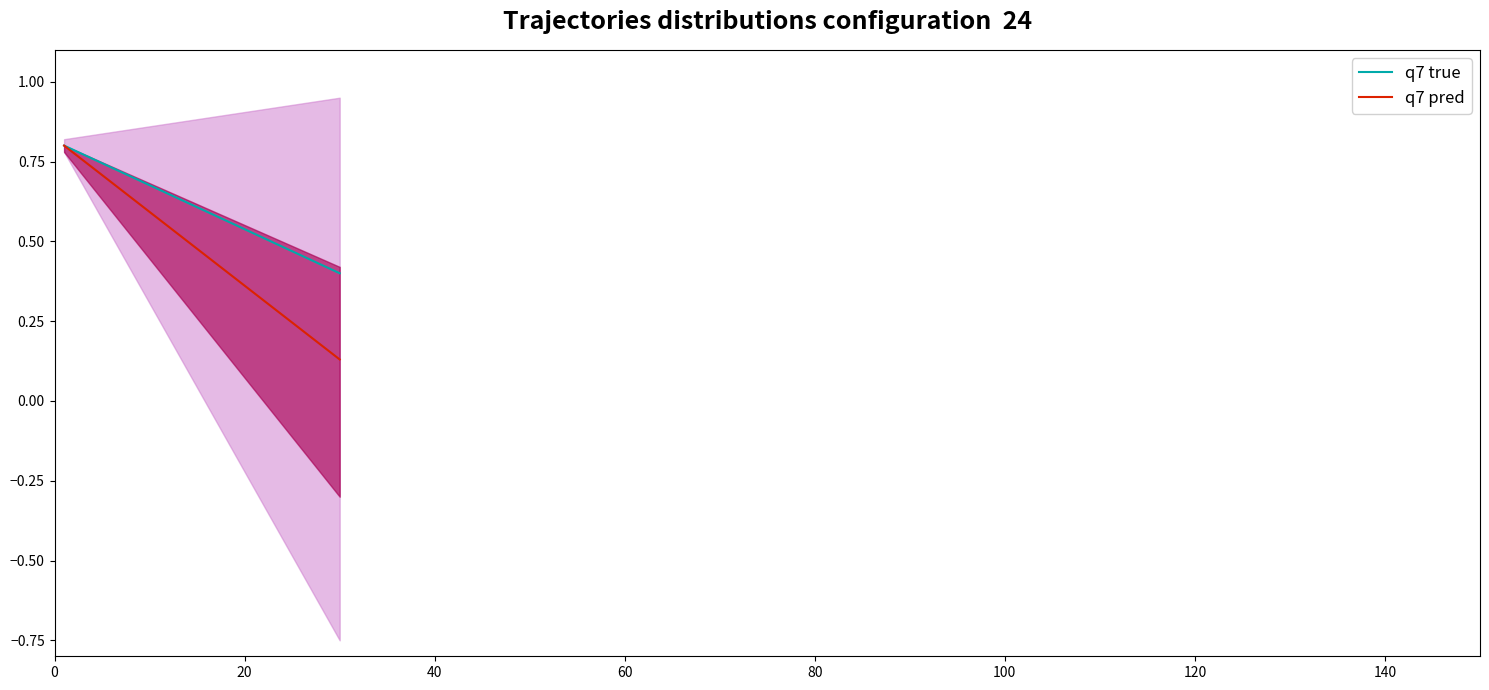

What is the maximum value for q7 pred?

0.8